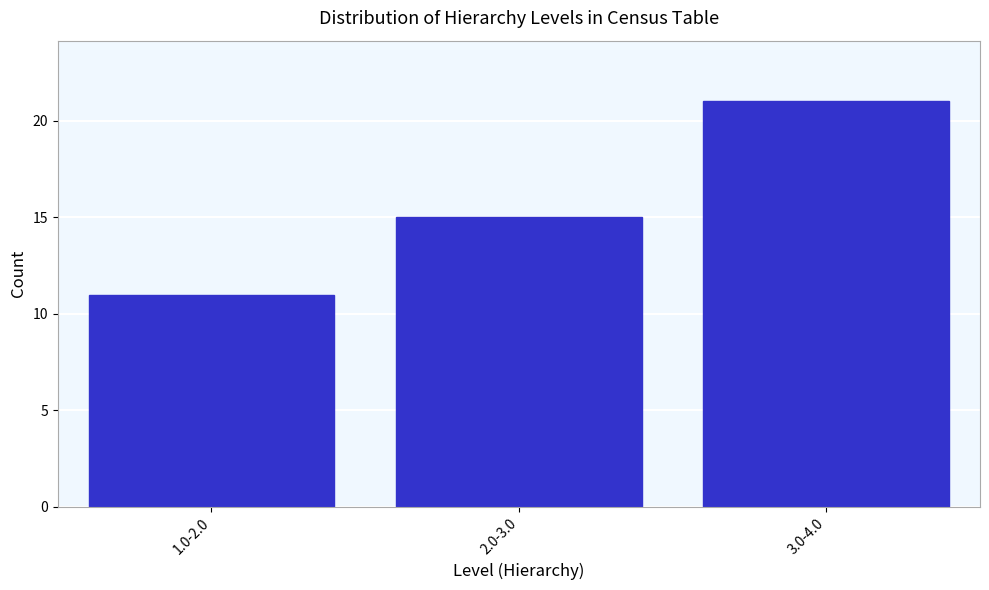

Reading left to right, extract all data points from this chart.

1.0-2.0=11	2.0-3.0=15	3.0-4.0=21